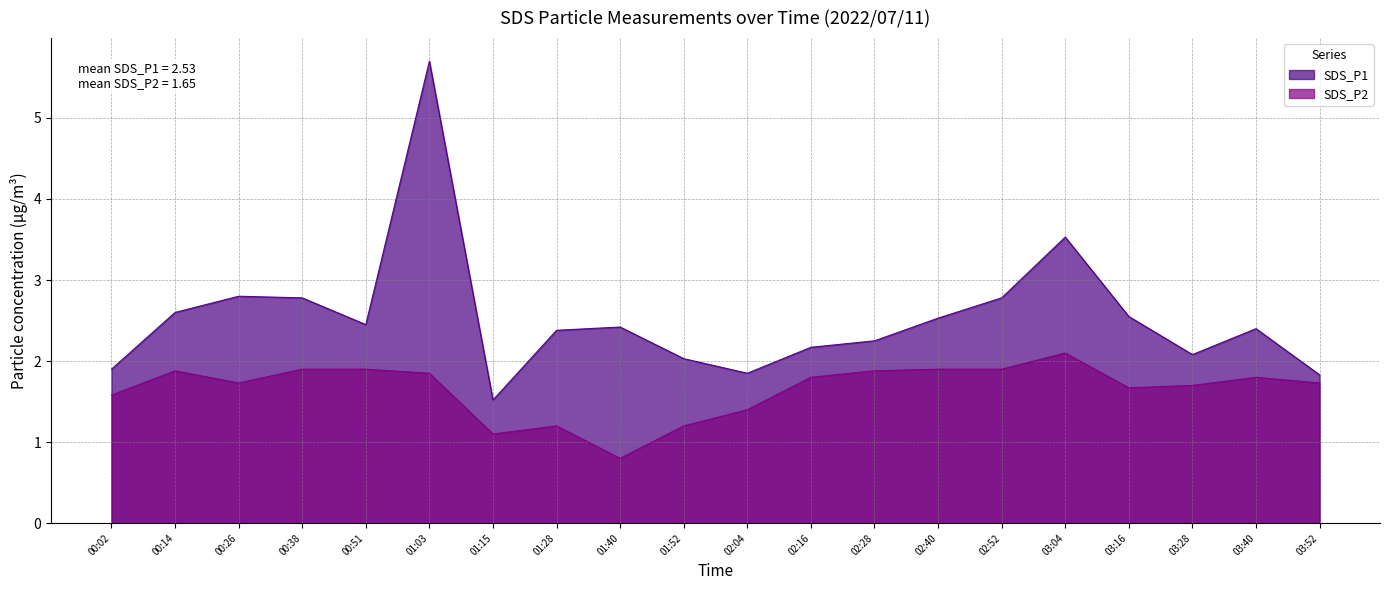

At how many categories does at least one series exceed 4?

1